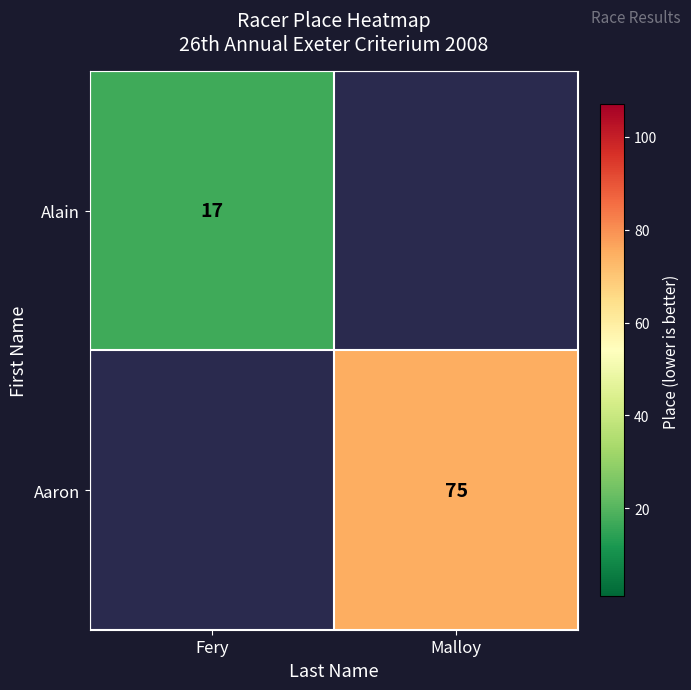

The Alain series shows 4 at Fery. True or false?

False